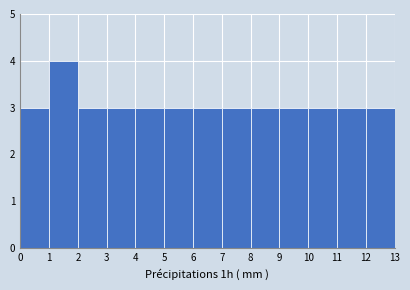

Reading left to right, list every bar in this chart as the range it spans on the x-axis followed by its height. The values are not printed on the chart, so give them approximately, as read against the axis.

0 to 1: 3
1 to 2: 4
2 to 3: 3
3 to 4: 3
4 to 5: 3
5 to 6: 3
6 to 7: 3
7 to 8: 3
8 to 9: 3
9 to 10: 3
10 to 11: 3
11 to 12: 3
12 to 13: 3